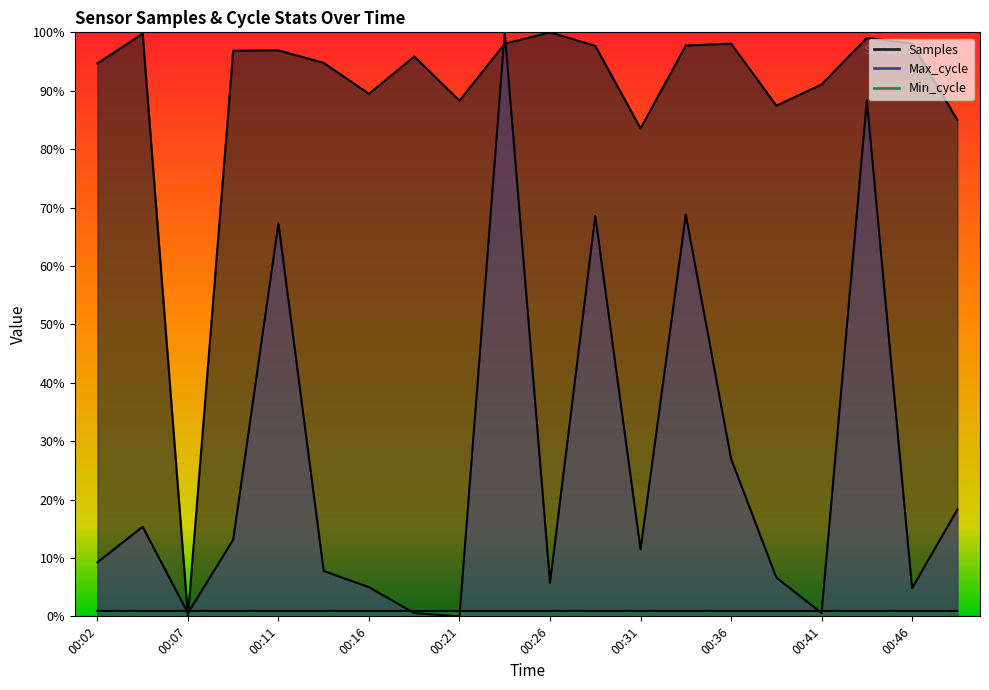

How many times do Samples and Max_cycle cross each other?

4